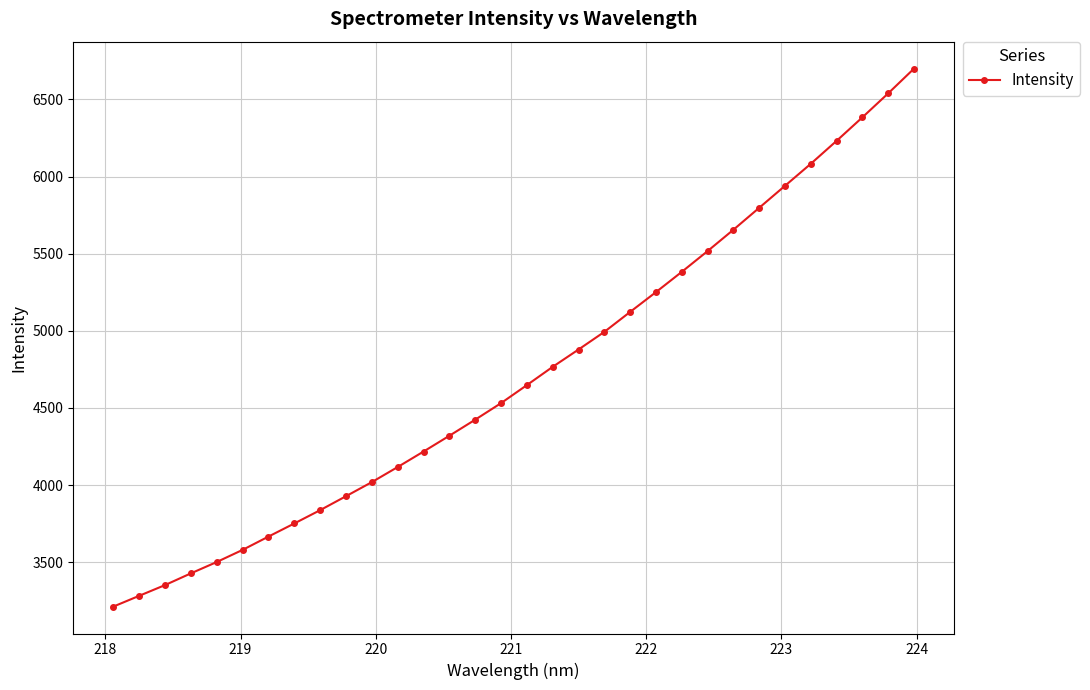

What is the value of the 13th point from the left?

4217.7